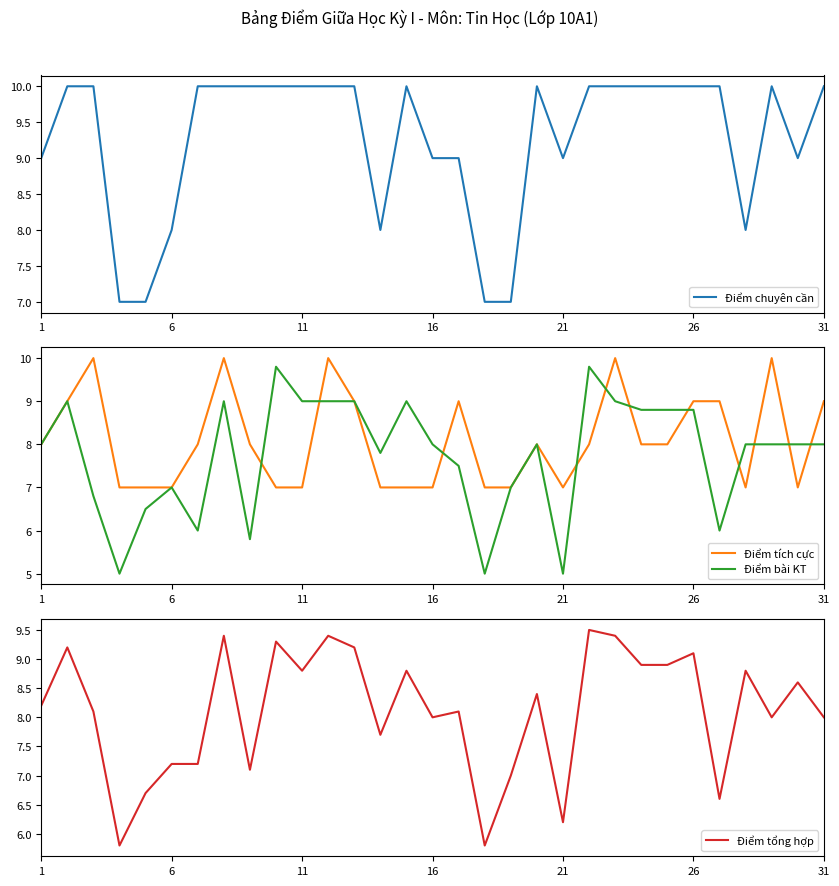

How many interior local peaks does the Điểm bài KT series have?

7